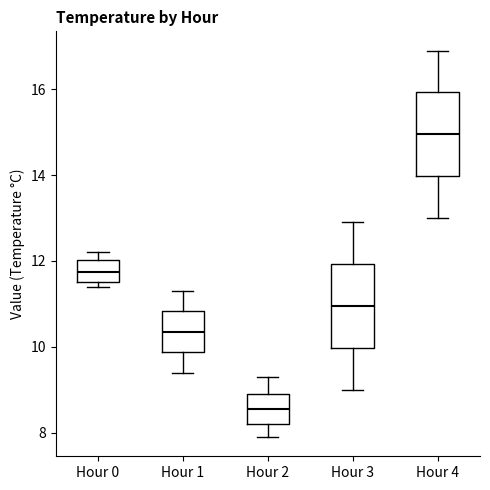

Reading left to right, transcribe this box plot: for each box, give where its median line is, the range the box spans, and where its two whiskers end, as read against the y-axis. The values are not printed on the chart, so give them approximately, as read against the axis.

Hour 0: median 11.8, box 11.6 to 12.0, whiskers 11.4 to 12.2
Hour 1: median 10.4, box 9.8 to 10.8, whiskers 9.4 to 11.4
Hour 2: median 8.6, box 8.2 to 9.0, whiskers 8.0 to 9.4
Hour 3: median 11.0, box 10.0 to 12.0, whiskers 9.0 to 13.0
Hour 4: median 15.0, box 14.0 to 16.0, whiskers 13.0 to 17.0